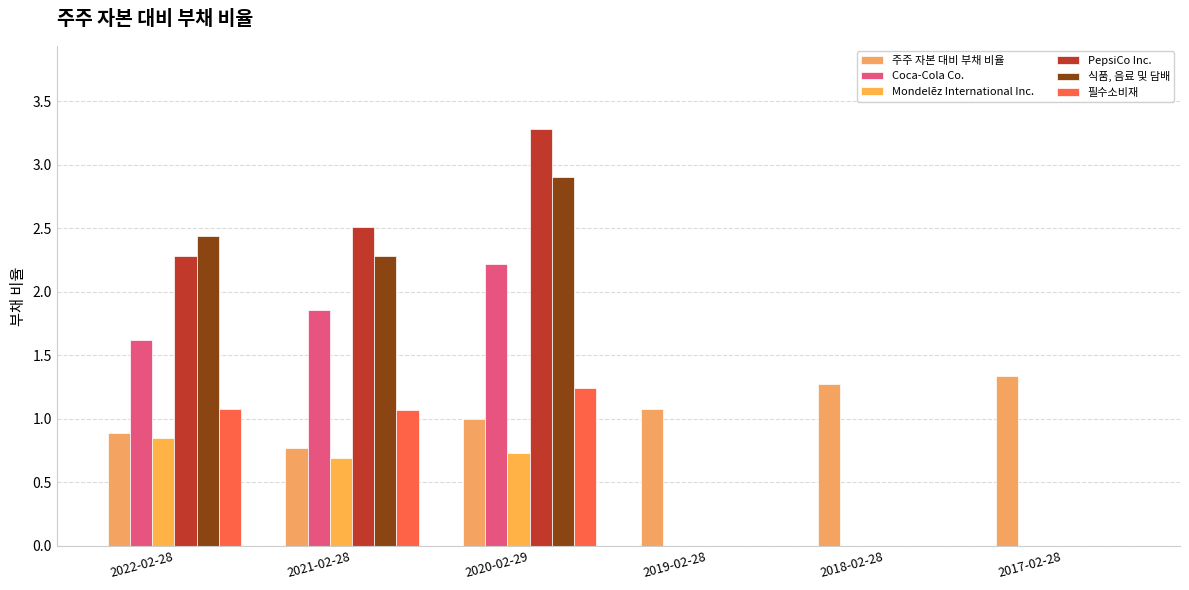

How many groups of bars are there?

6